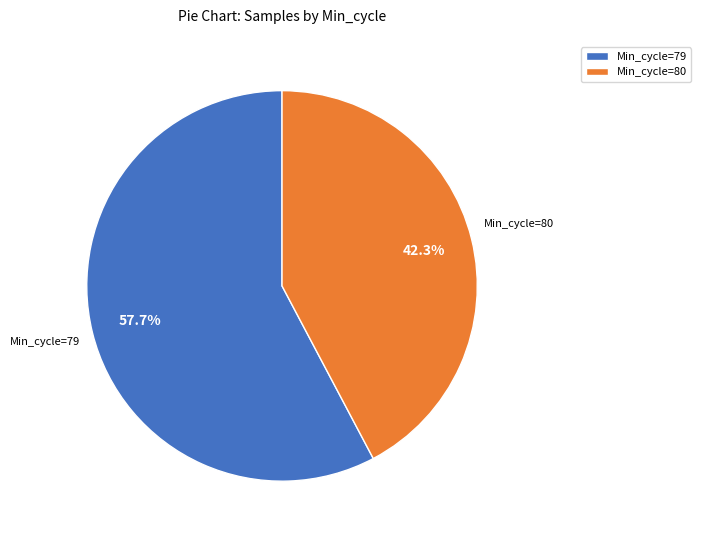

Which has a higher value, Min_cycle=80 or Min_cycle=79?

Min_cycle=79